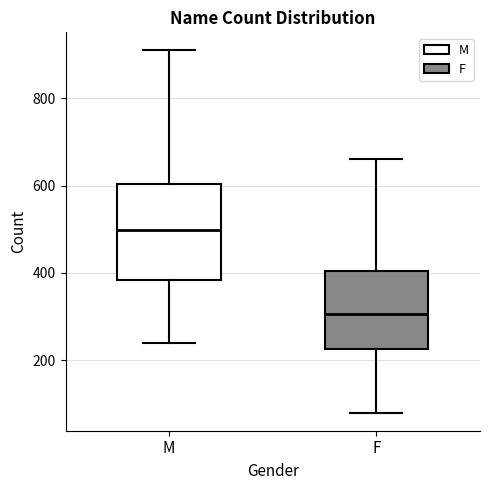

Where does the median line of the box for F sit on the y-axis? The values are not printed on the chart, so give them approximately, as read against the axis.

300